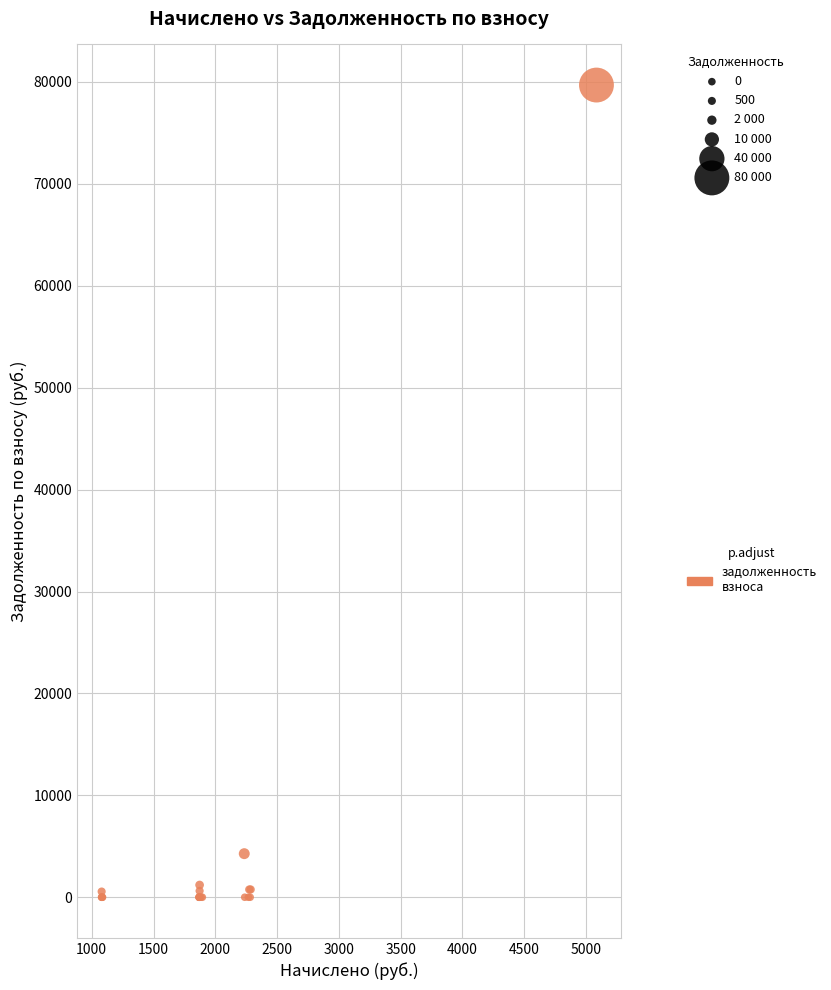

What Y value in the scatter plot is closest to 39847?

4275.6